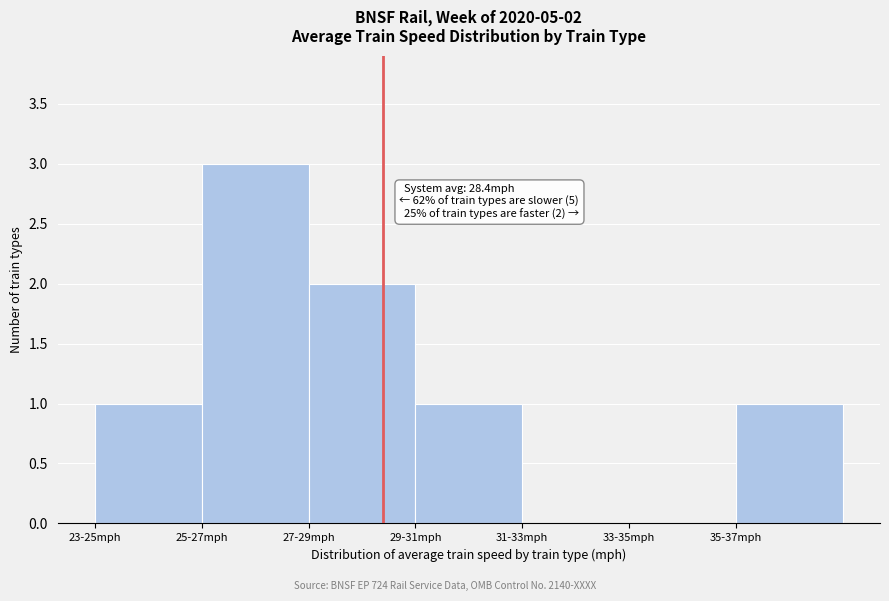

Reading left to right, list all the values displayed in this chart.

23-25mph=1	25-27mph=3	27-29mph=2	29-31mph=1	31-33mph=0	33-35mph=0	35-37mph=1